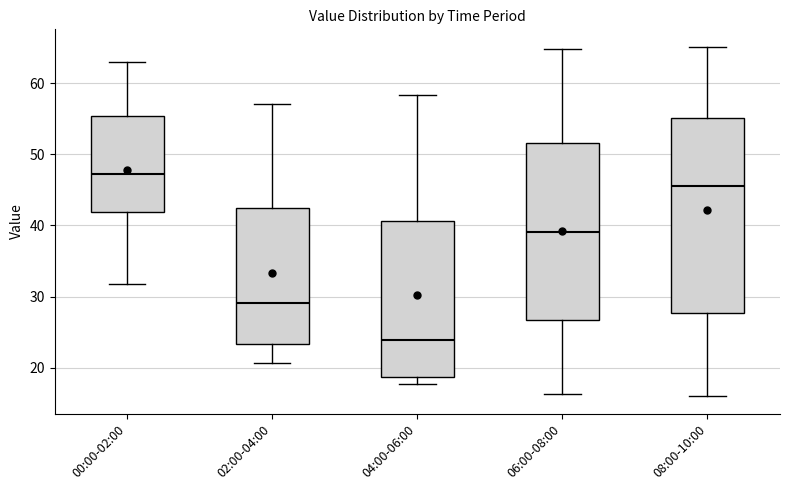

Reading left to right, read every box against the y-axis: the position of its median line, the range the box covers, and the ends of its whiskers. The values are not printed on the chart, so give them approximately, as read against the axis.

00:00-02:00: median 47, box 42 to 55, whiskers 32 to 63
02:00-04:00: median 29, box 23 to 42, whiskers 21 to 57
04:00-06:00: median 24, box 19 to 41, whiskers 18 to 58
06:00-08:00: median 39, box 27 to 52, whiskers 16 to 65
08:00-10:00: median 46, box 28 to 55, whiskers 16 to 65